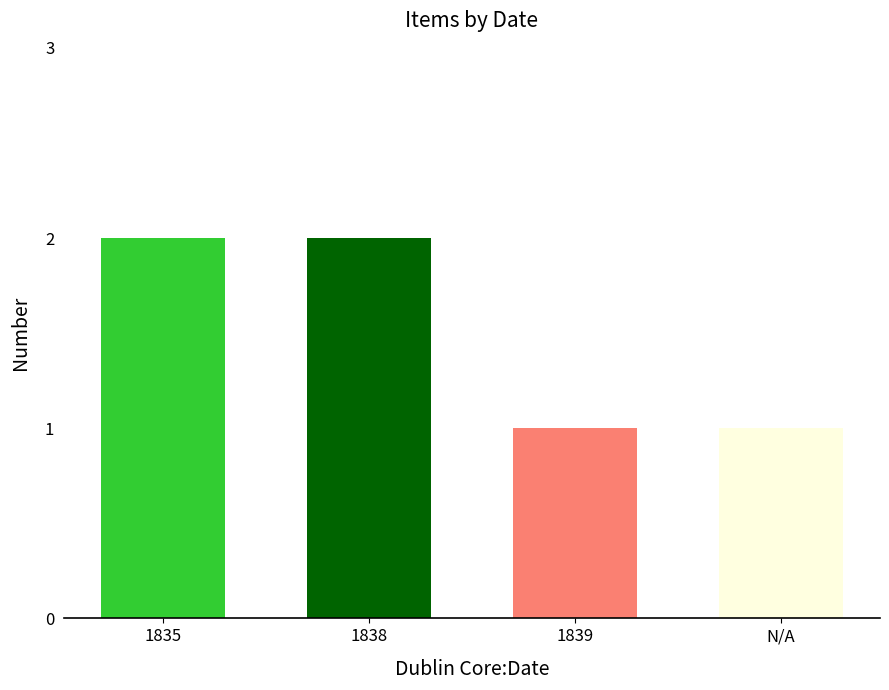

Approximately how many times larger is the value at N/A compared to 1839?

1.0